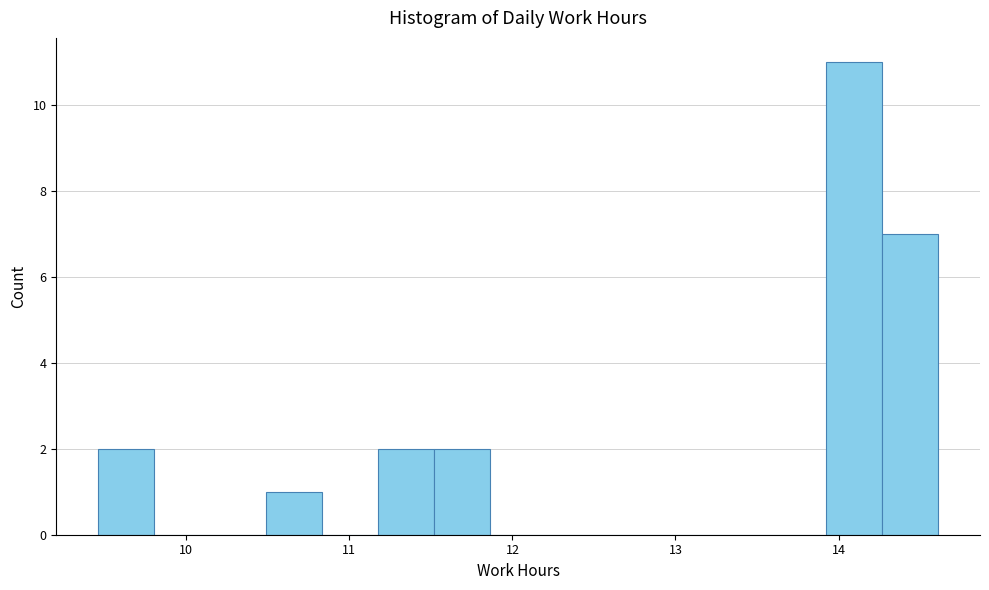

Around what value on the x-axis is the tallest bar? Give the approximate position of its centre, as read against the axis.

14.1